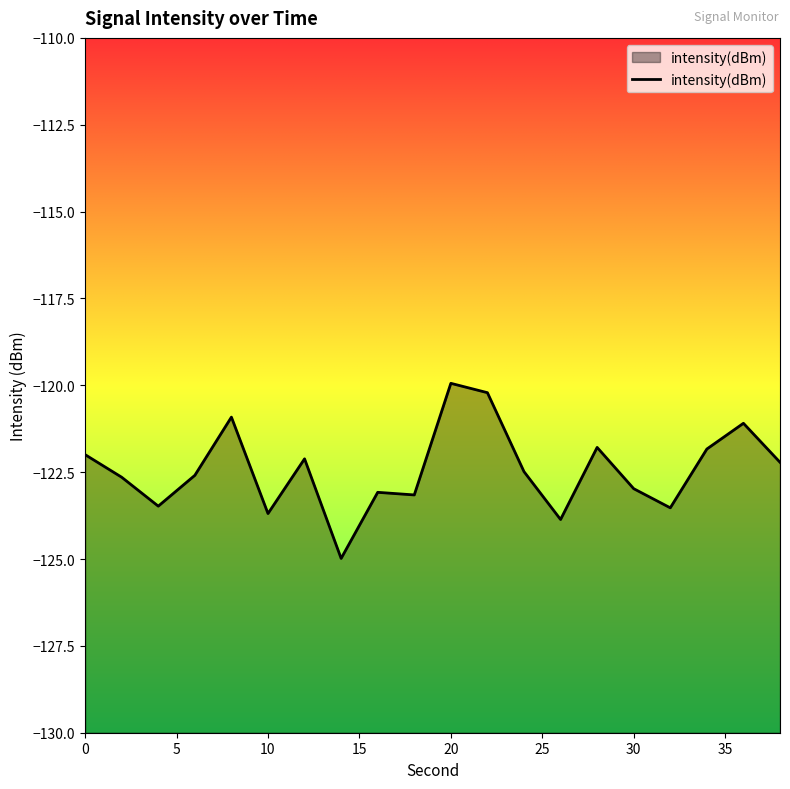

What is the smallest value displayed?

-125.0